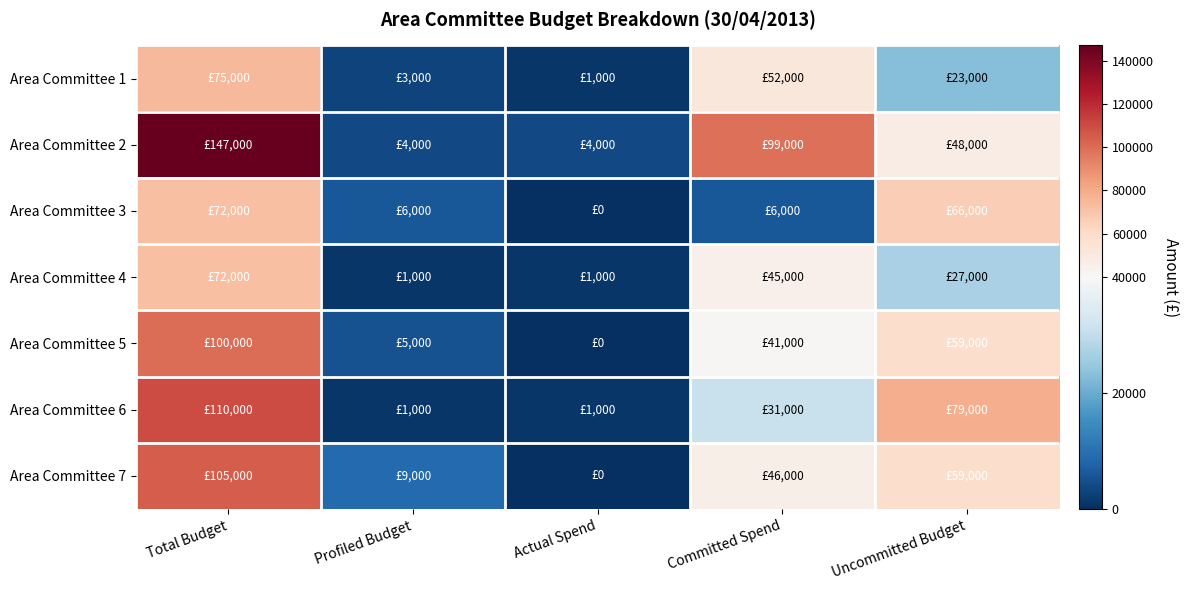

List the series in order of their peak value, highest first.

Area Committee 2, Area Committee 6, Area Committee 7, Area Committee 5, Area Committee 1, Area Committee 3, Area Committee 4